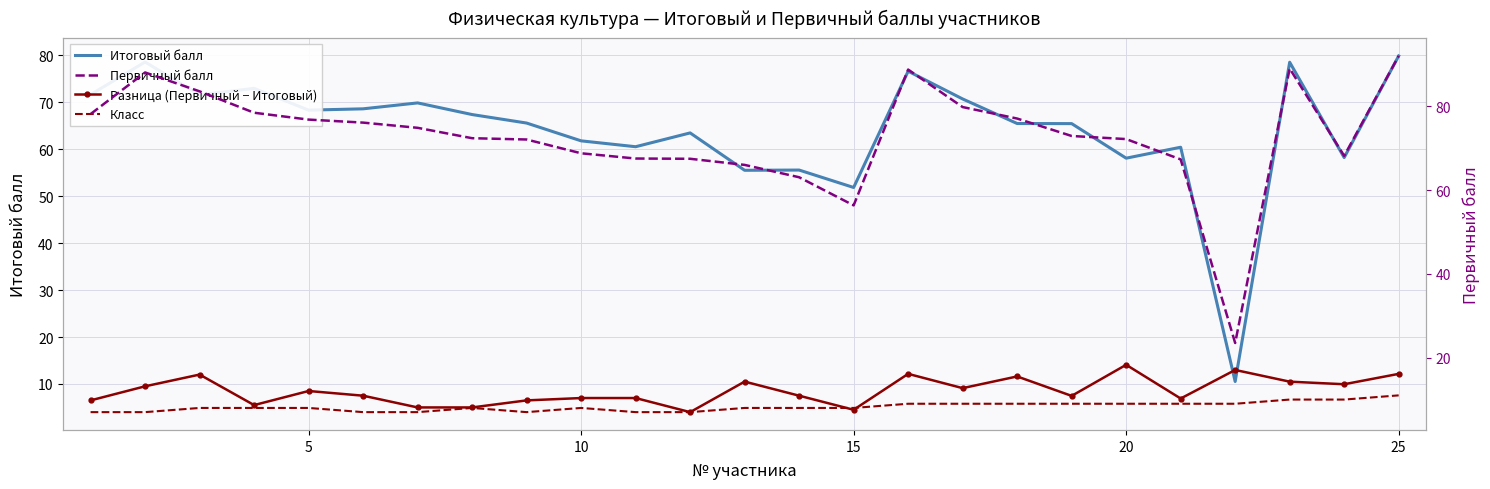

The Первичный балл series shows 27.0 at 20. True or false?

False